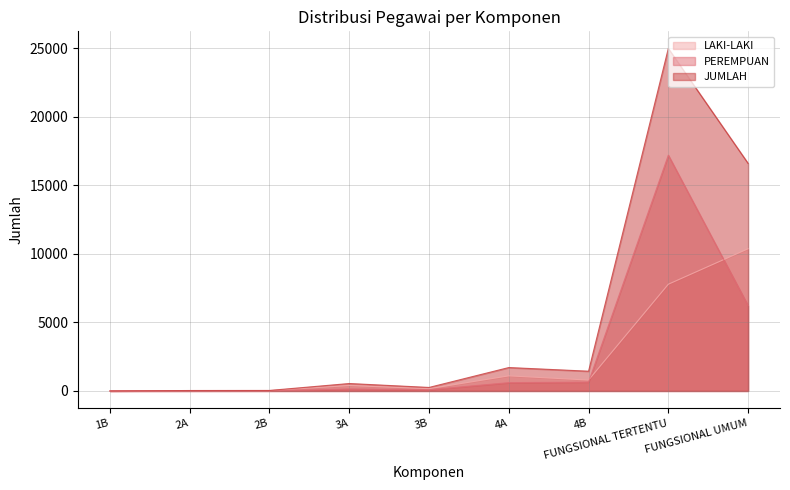

Where is LAKI-LAKI nearest to the value 5189?

FUNGSIONAL TERTENTU